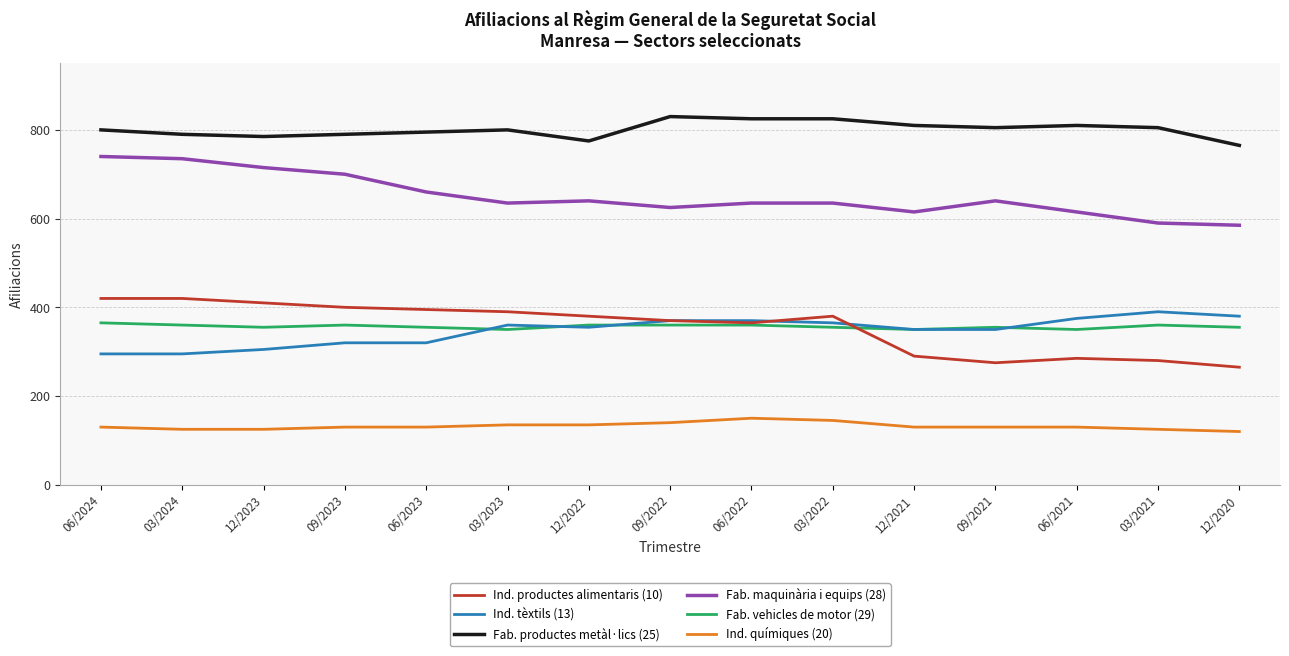

Rank the series at 03/2024 from lowest to highest value.

Ind. químiques (20), Ind. tèxtils (13), Fab. vehicles de motor (29), Ind. productes alimentaris (10), Fab. maquinària i equips (28), Fab. productes metàl·lics (25)